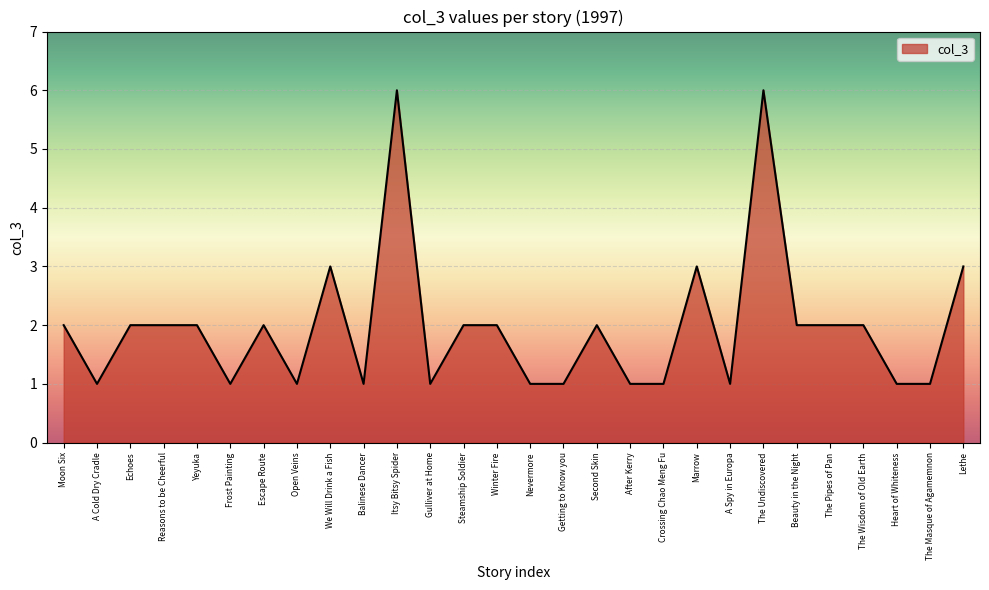

What value does the data have at Balinese Dancer?

1